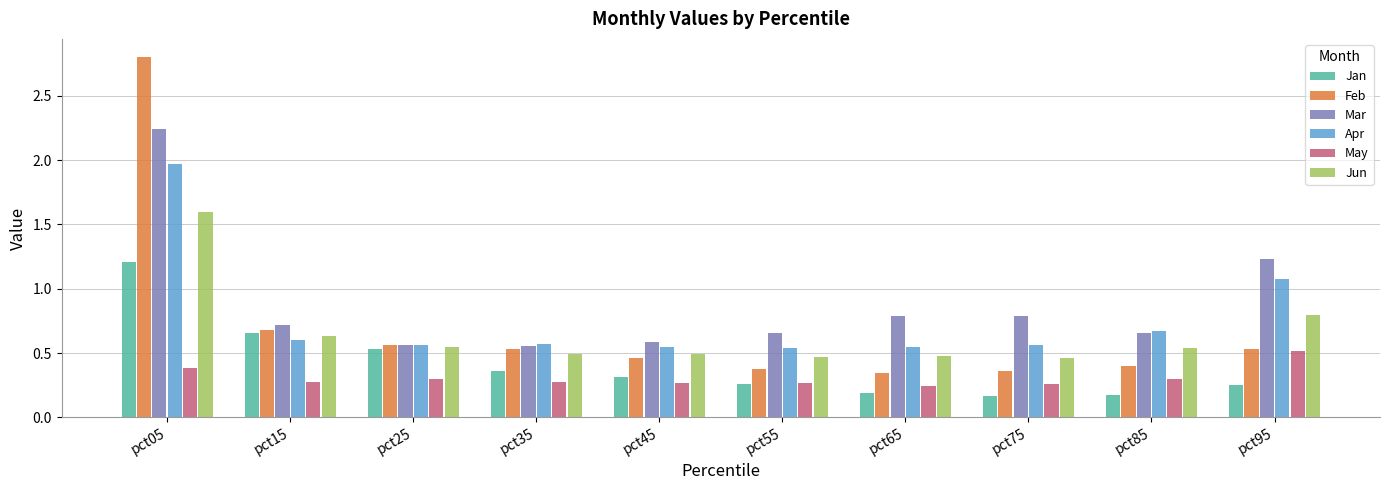

What is the total value across all series at pct55?

2.6